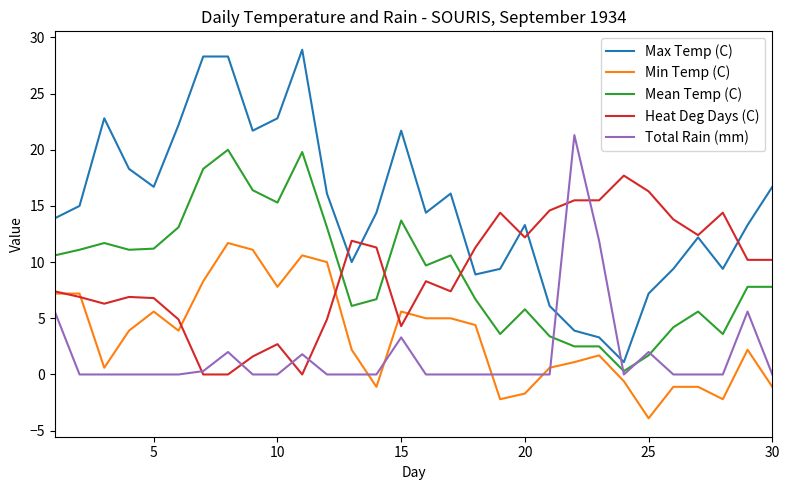

True or false: Max Temp (C) and Mean Temp (C) intersect in this chart.

False